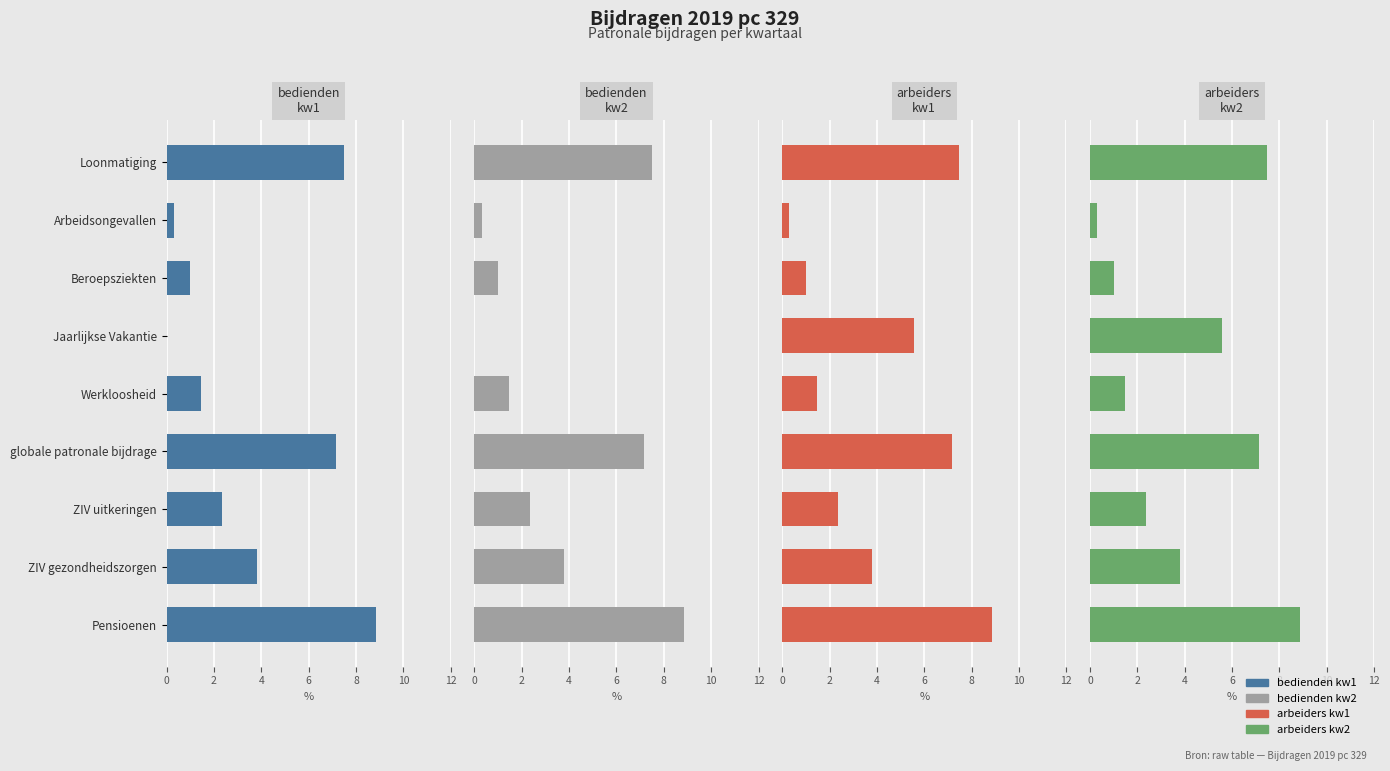

Rank the series by their maximum value, from highest to lowest.

bedienden kw1, bedienden kw2, arbeiders kw1, arbeiders kw2